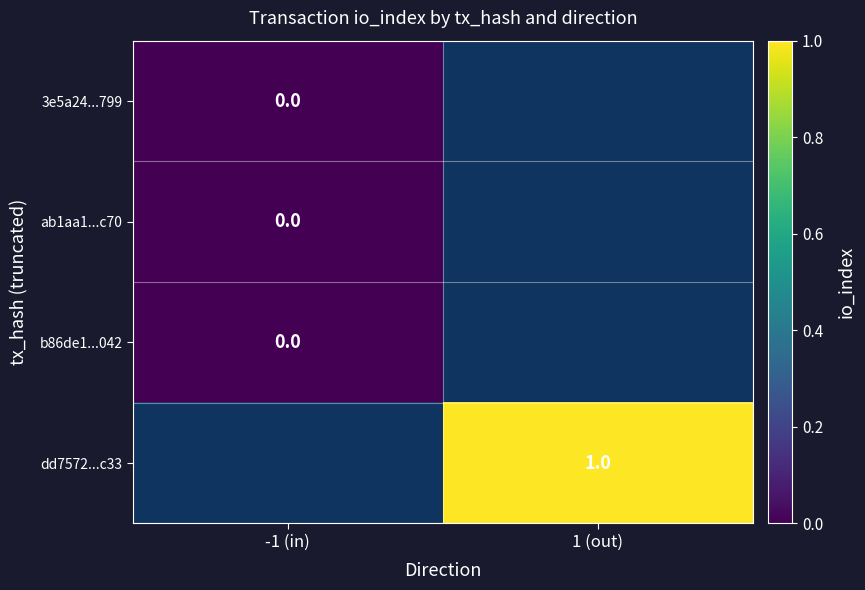

Is the value of dd7572...c33 at 1 (out) greater than the value of 3e5a24...799 at -1 (in)?

Yes